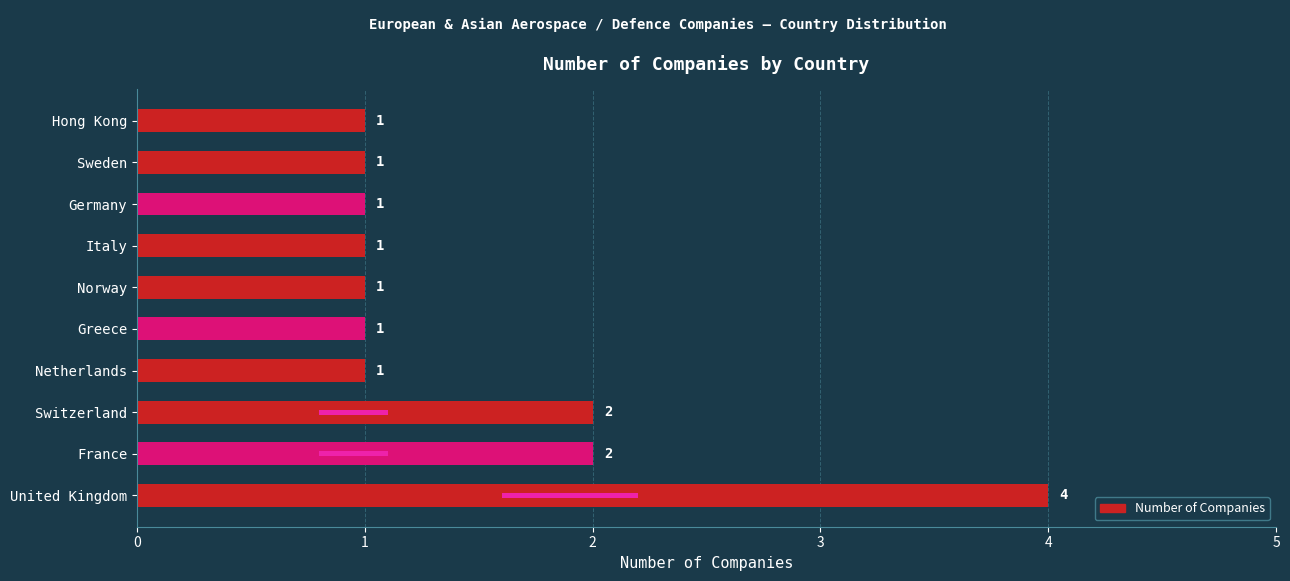

The value at Switzerland is 2. True or false?

True